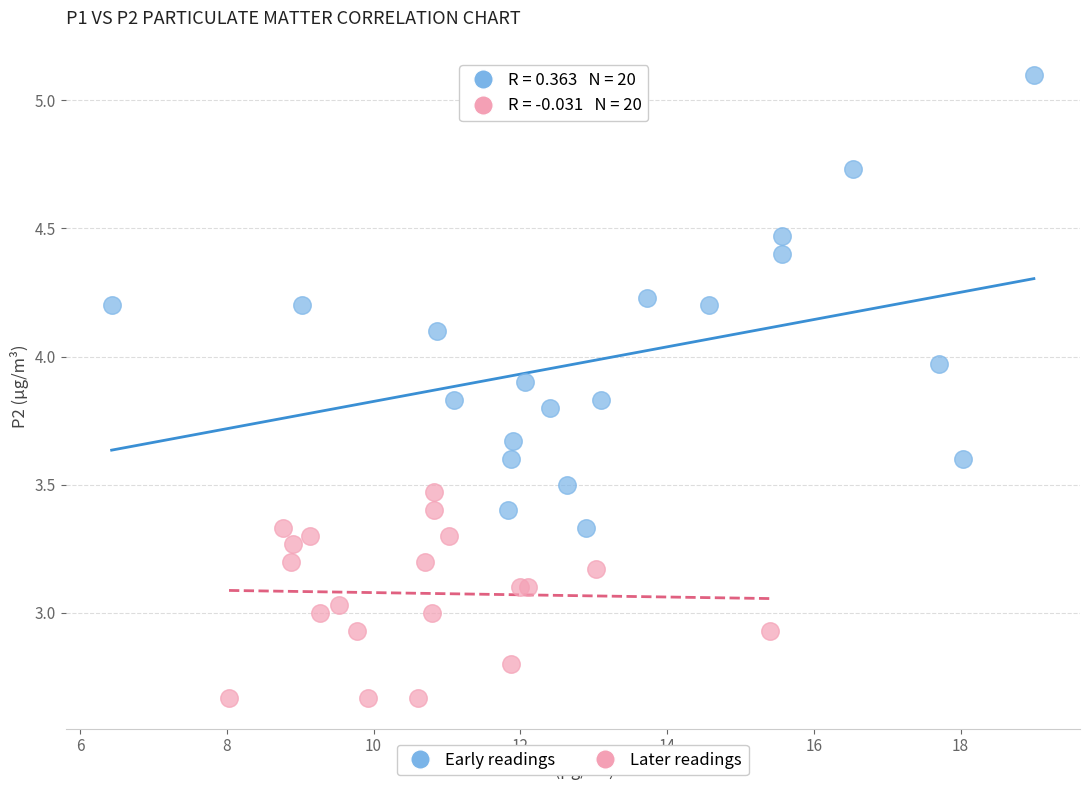

Which series has the largest Y range (max minus min)?

Early readings